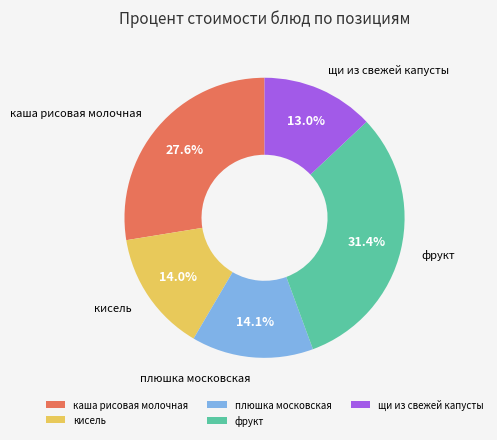

Which has a higher value, кисель or щи из свежей капусты?

кисель